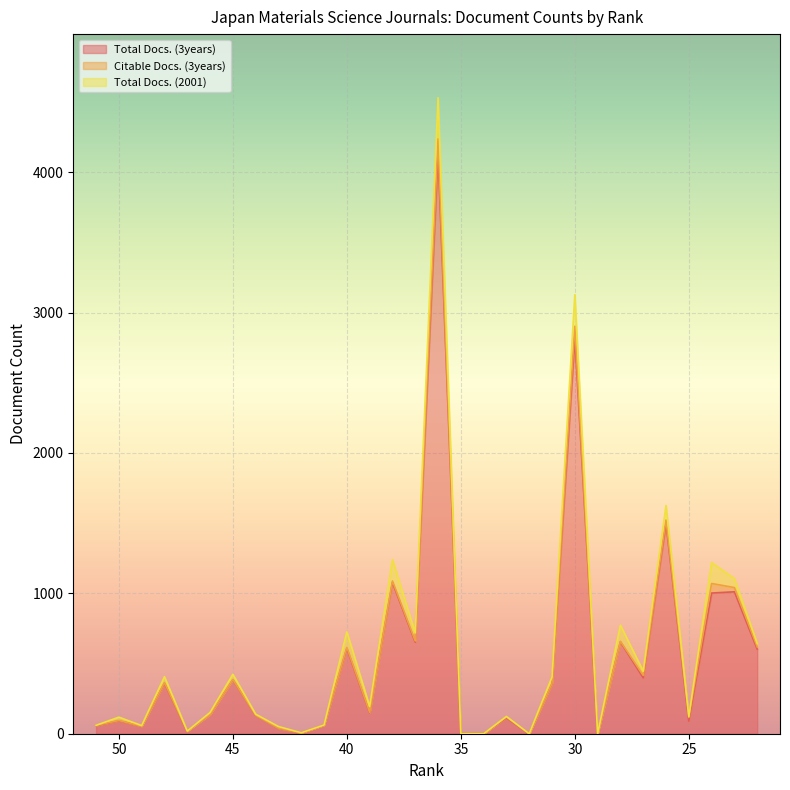

Is it true that Total Docs. (3years) equals 40 at 43?

True